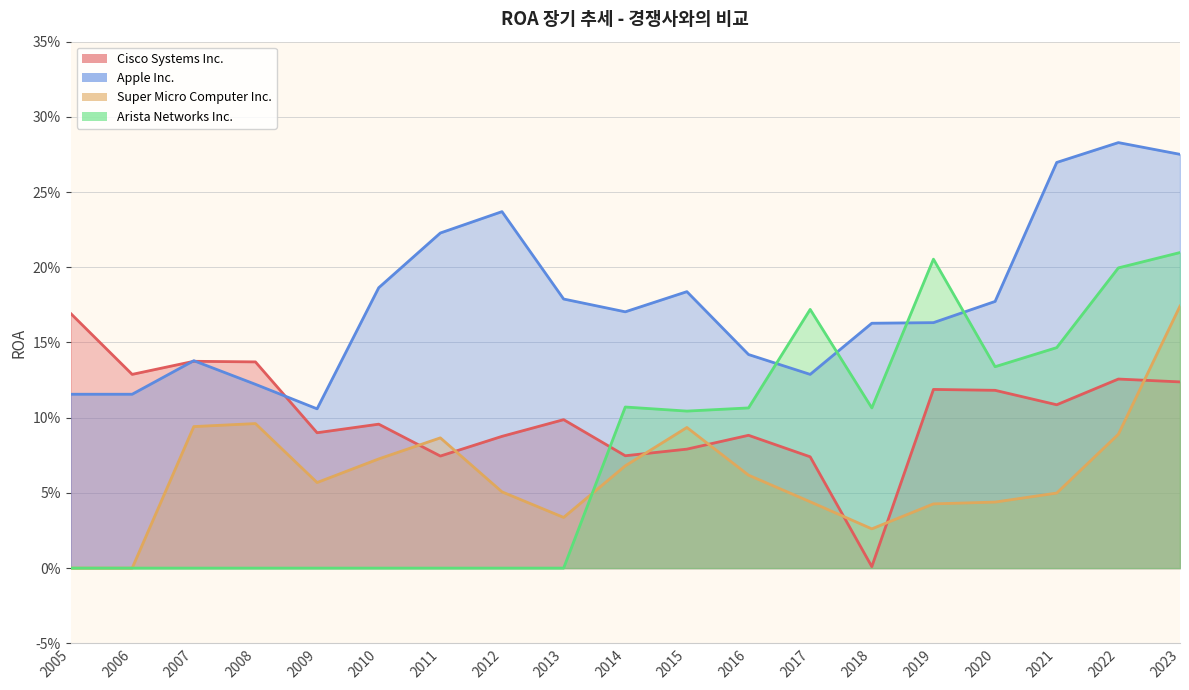

True or false: Apple Inc. has more than 0 interior local peaks.

True